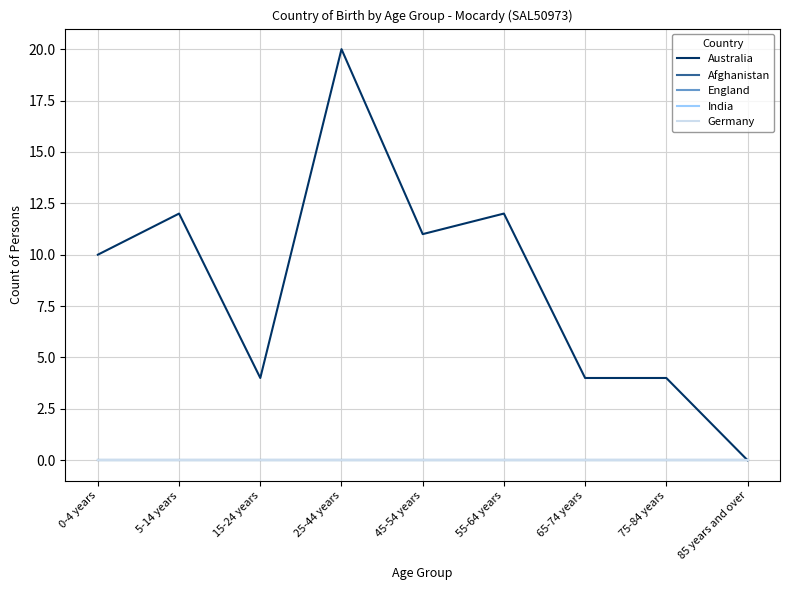

Reading left to right, transcribe all the data shown in this chart.

Australia: 0-4 years=10	5-14 years=12	15-24 years=4	25-44 years=20	45-54 years=11	55-64 years=12	65-74 years=4	75-84 years=4	85 years and over=0
Afghanistan: 0-4 years=0	5-14 years=0	15-24 years=0	25-44 years=0	45-54 years=0	55-64 years=0	65-74 years=0	75-84 years=0	85 years and over=0
England: 0-4 years=0	5-14 years=0	15-24 years=0	25-44 years=0	45-54 years=0	55-64 years=0	65-74 years=0	75-84 years=0	85 years and over=0
India: 0-4 years=0	5-14 years=0	15-24 years=0	25-44 years=0	45-54 years=0	55-64 years=0	65-74 years=0	75-84 years=0	85 years and over=0
Germany: 0-4 years=0	5-14 years=0	15-24 years=0	25-44 years=0	45-54 years=0	55-64 years=0	65-74 years=0	75-84 years=0	85 years and over=0